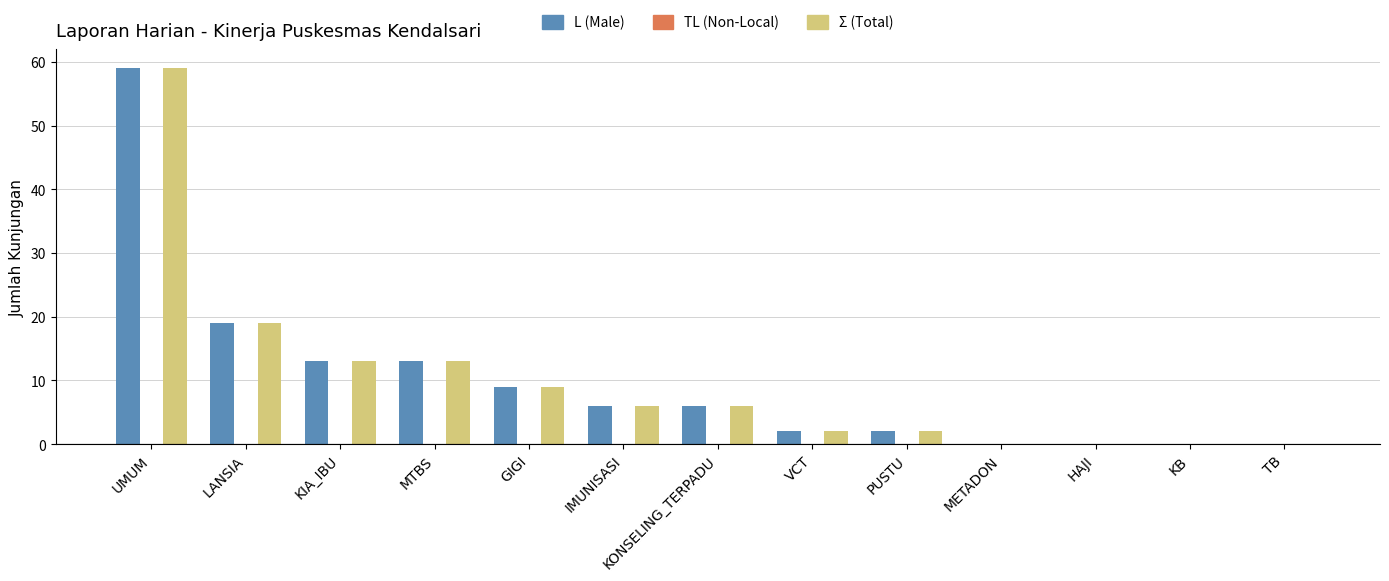

What is the approximate value of Σ (Total) at KIA_IBU, to the nearest 10?

10